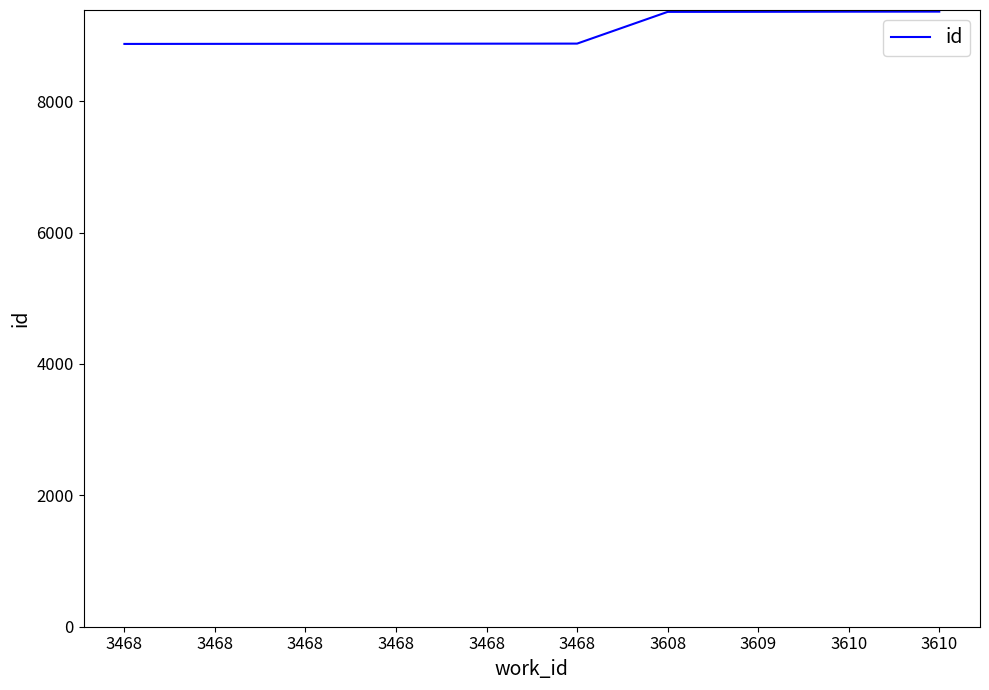

Reading right to left, extract all data points from this chart.

3610=9365	3610=9364	3609=9362	3608=9361	3468=8878	3468=8877	3468=8876	3468=8875	3468=8874	3468=8873